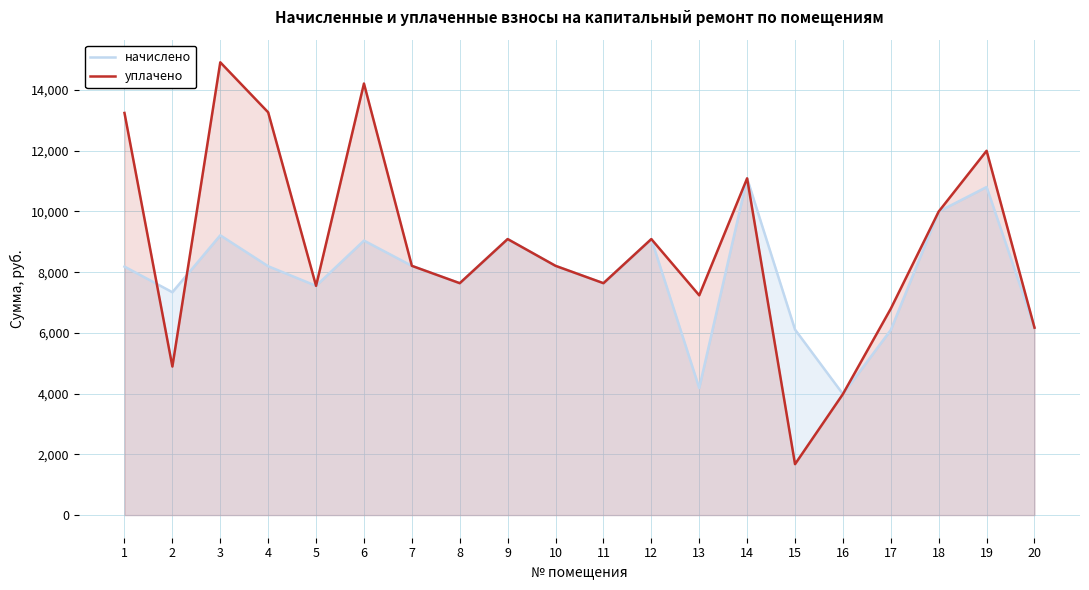

Does the chart display data point markers on the line(s)?

No